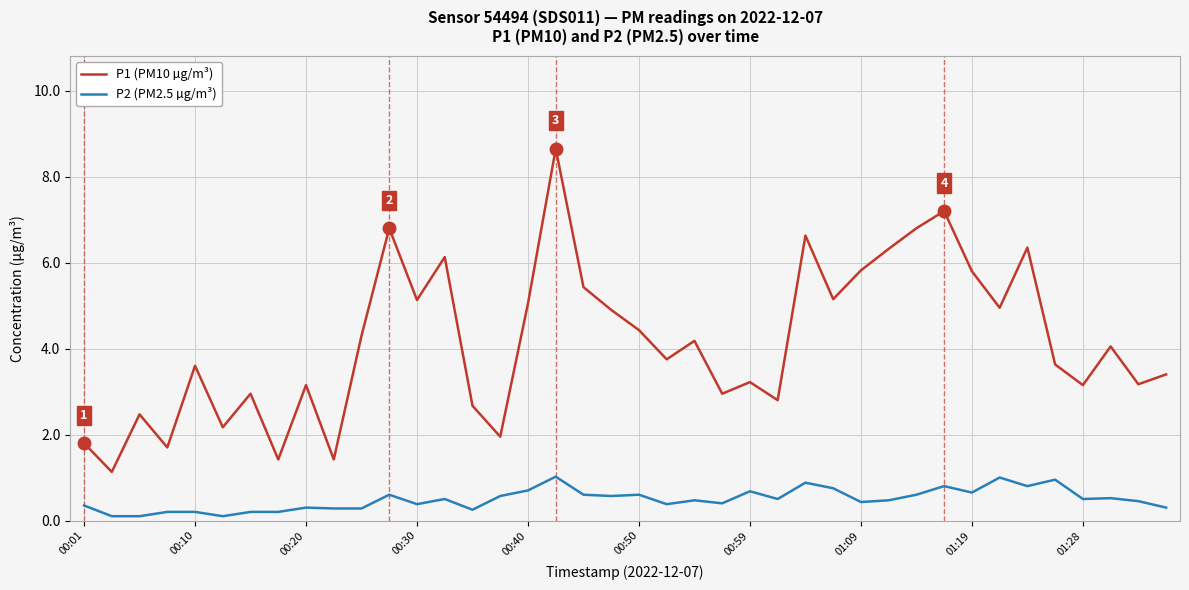

List the series in order of their peak value, highest first.

P1 (PM10 µg/m³), P2 (PM2.5 µg/m³)